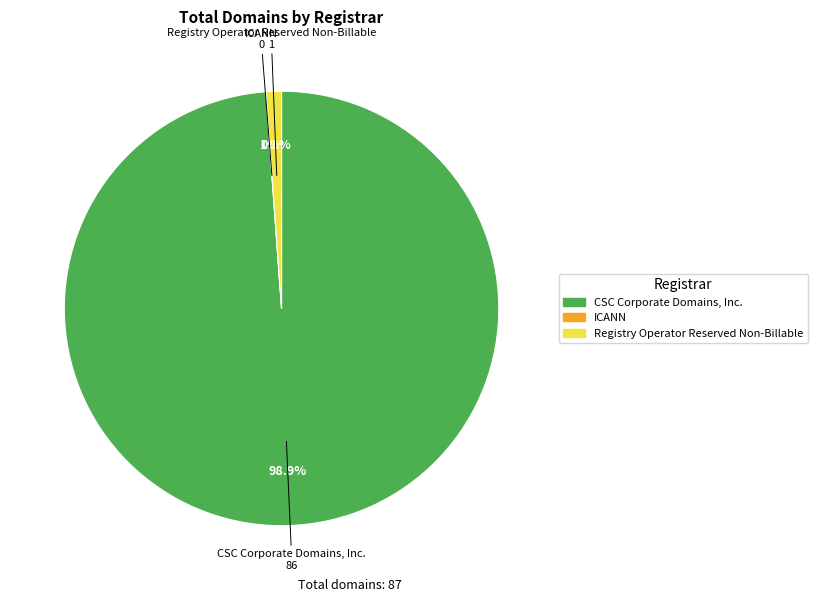

What portion of the pie excludes CSC Corporate Domains, Inc.?

1.1%